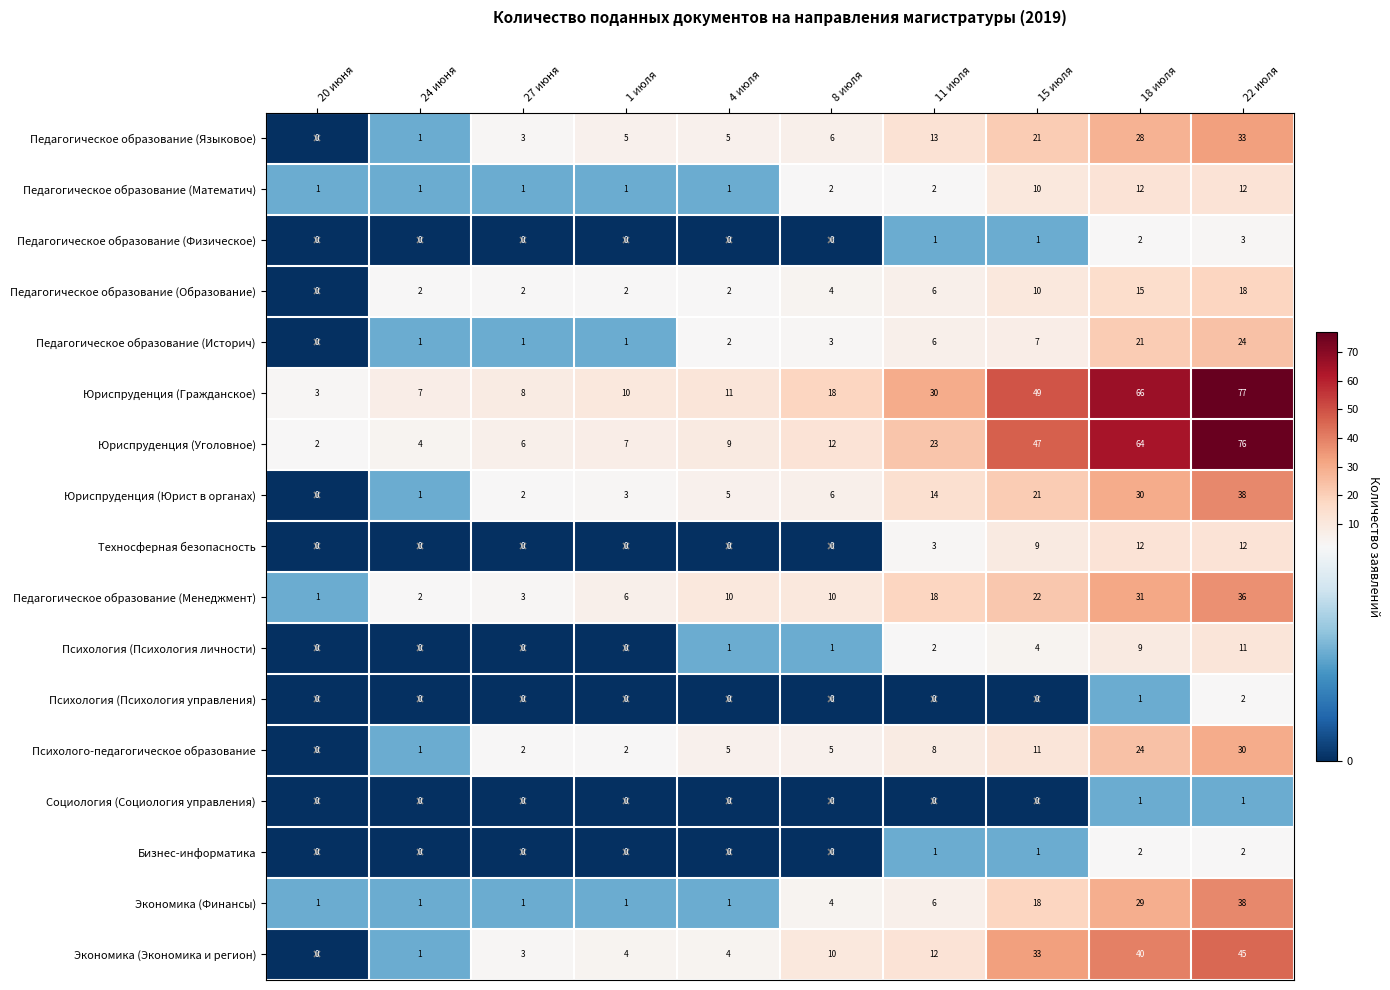

Which label corresponds to the largest value in the chart?

22 июля